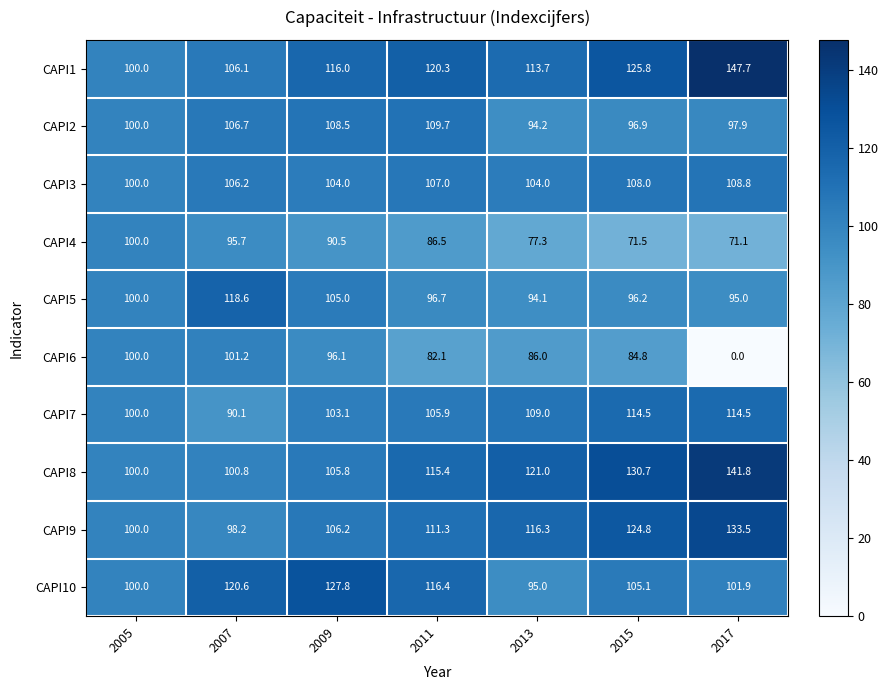

What is the difference between the maximum and minimum values in the CAPI6 series?

101.2